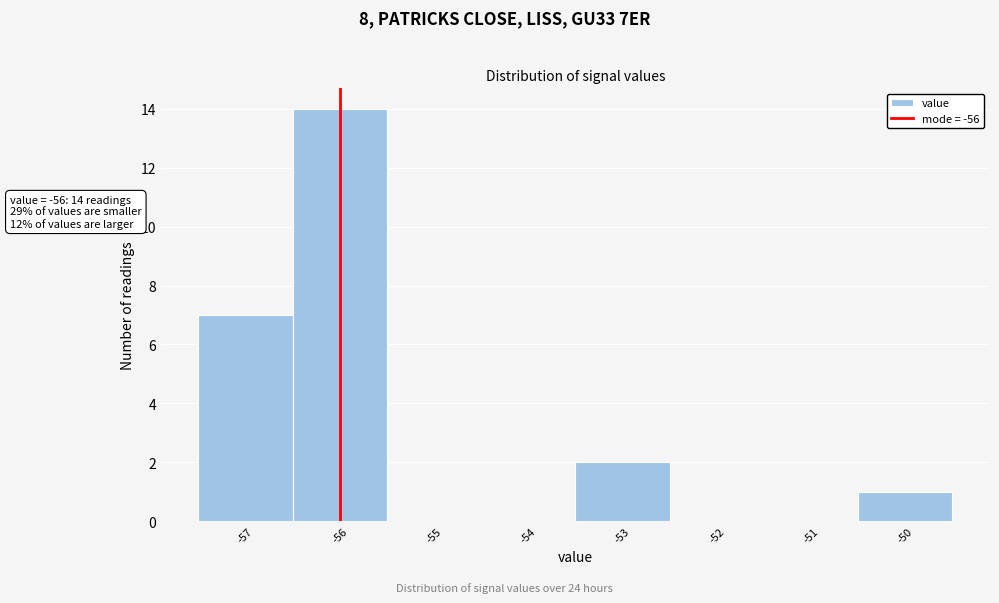

Which range on the x-axis has the tallest bar?

-56.5 to -55.5